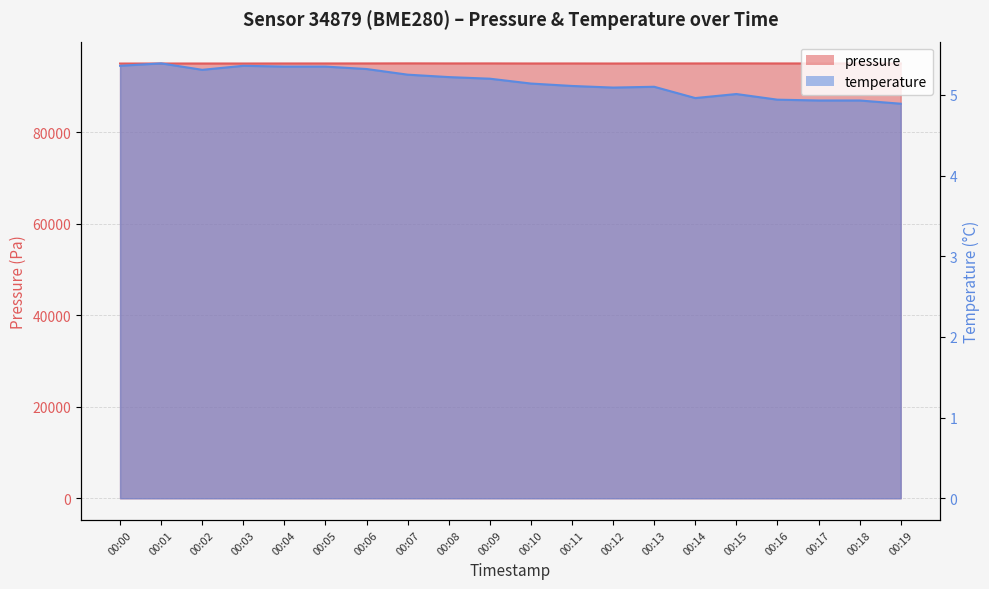

Count the number of categories in the chart.

20